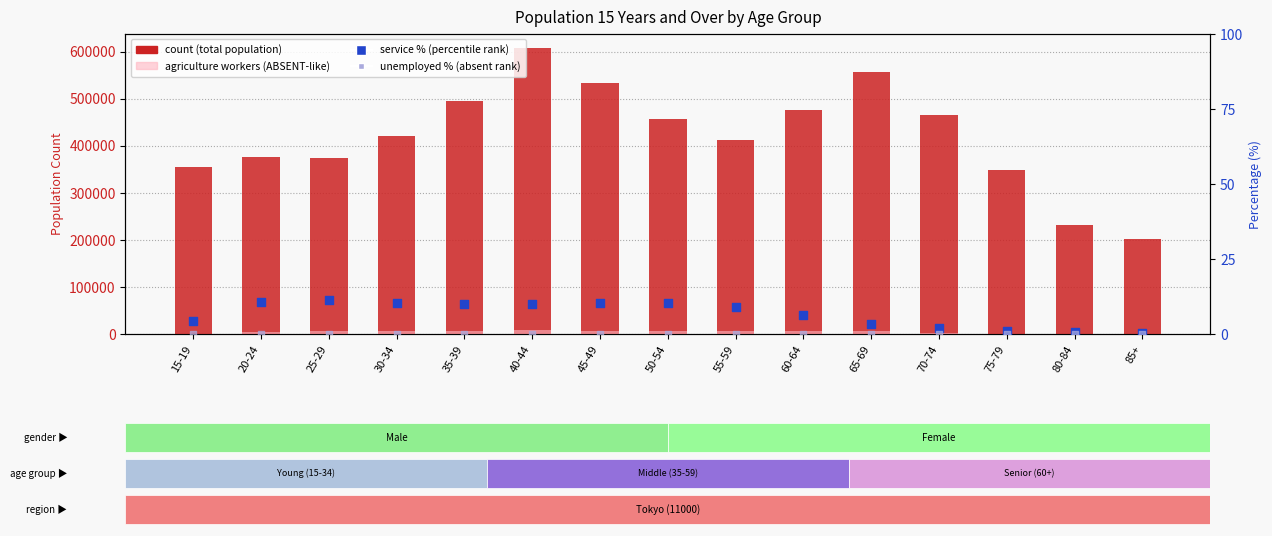

At which category is the sum across all series the highest?

40-44